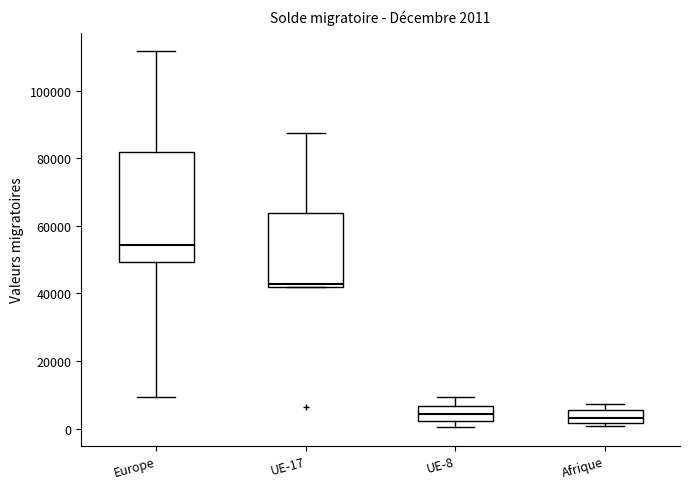

Comparing the boxes themselves (not the whiskers), which one is the tallest?

Europe